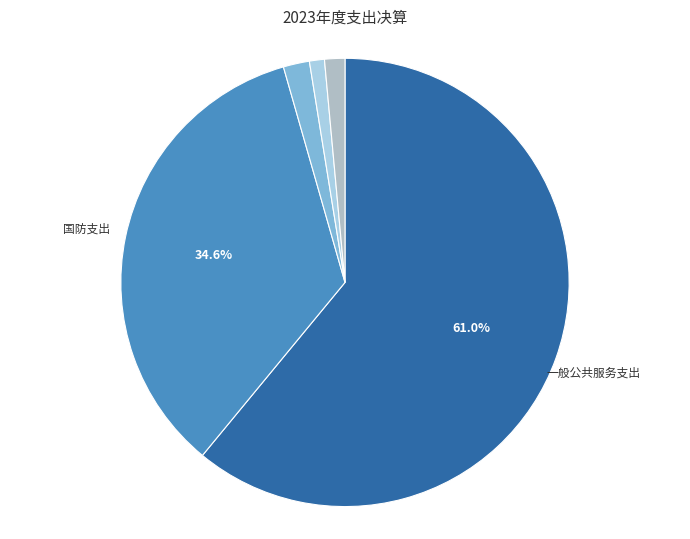

Which slice is the largest?

一般公共服务支出